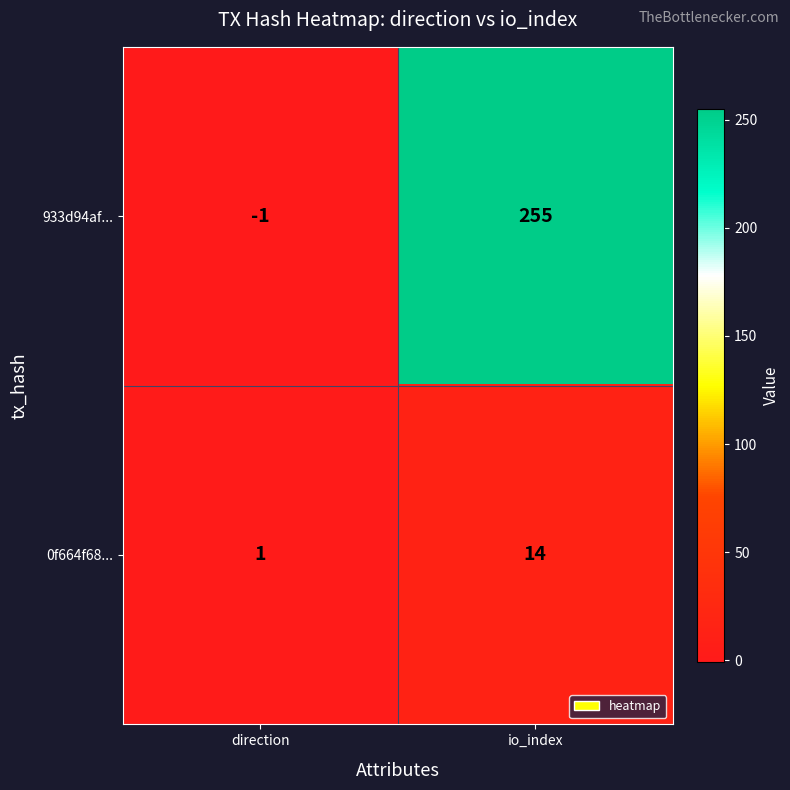

What is the sum of all 933d94af... values?

254